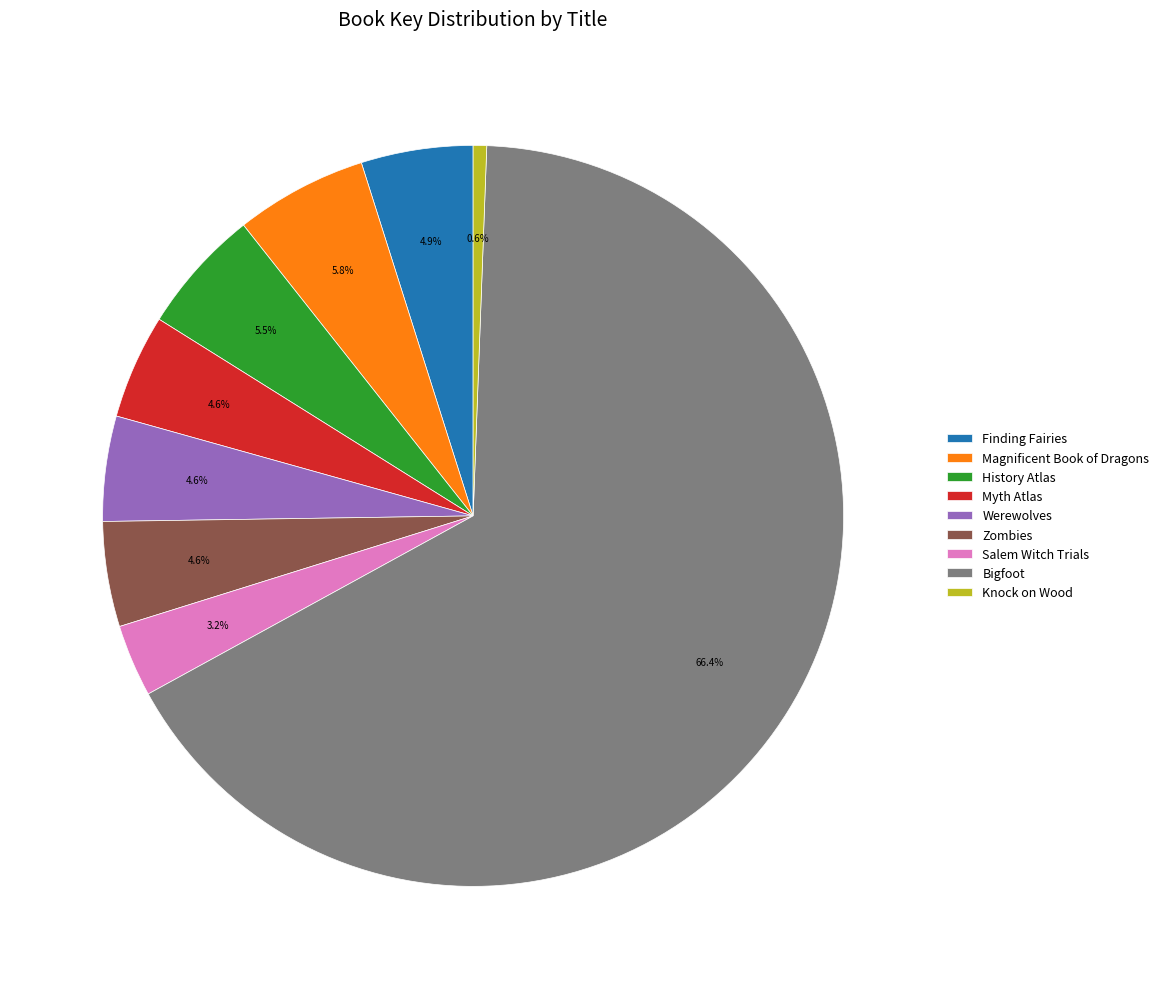

The Knock on Wood slice represents 1% of the pie. True or false?

True